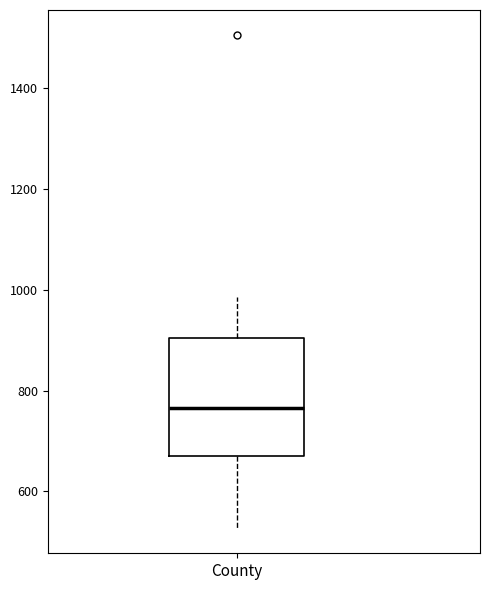

Transcribe this box plot: give where the median line is, the range the box spans, and where the two whiskers end, as read against the y-axis. The values are not printed on the chart, so give them approximately, as read against the axis.

median 760, box 680 to 900, whiskers 520 to 980